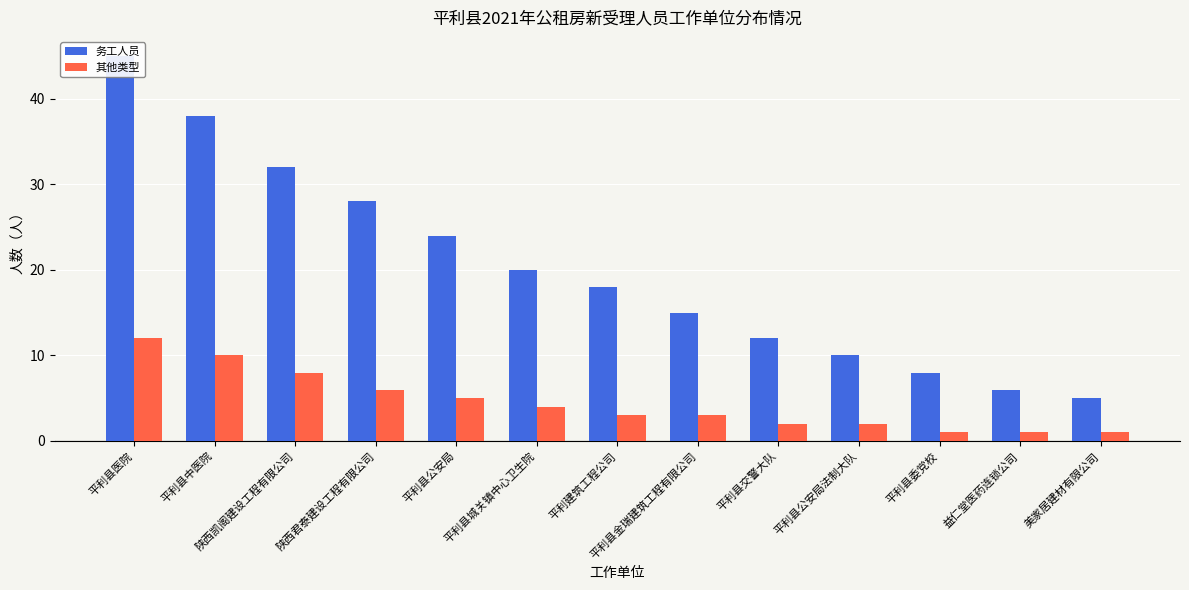

What is the label of the 8th bar from the left?

平利县金瑞建筑工程有限公司